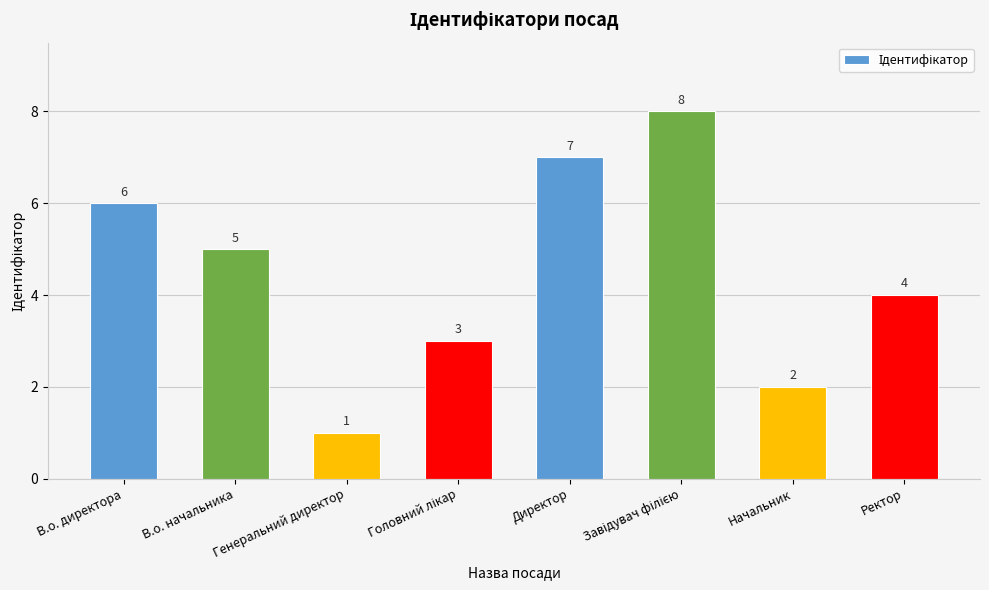

What is the ratio of the value at Директор to the value at В.о. директора?

1.2